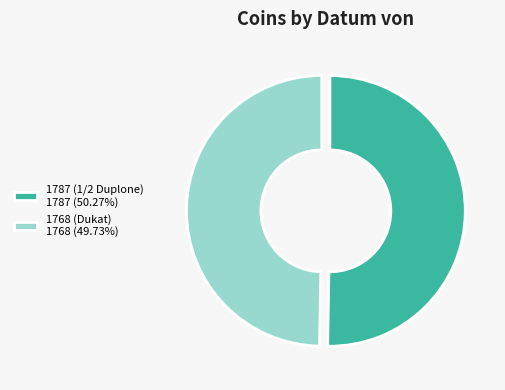

Is 1768 (Dukat) 1768 (49.73%) the majority of the pie?

No